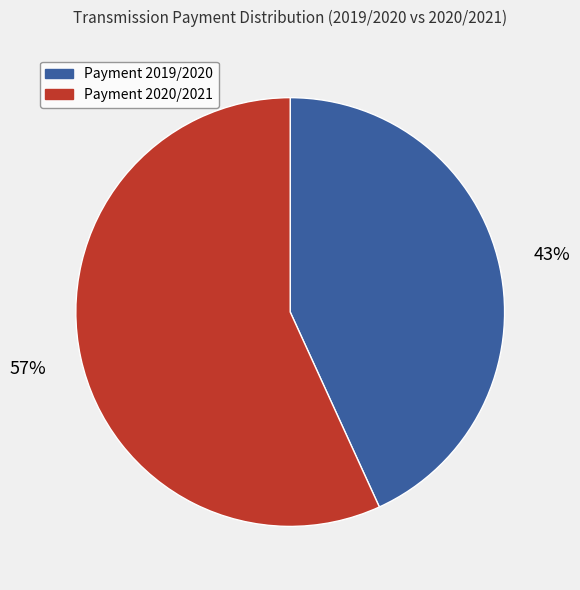

To the nearest percent, what is the difference between the largest and smallest slice percentages?

14%